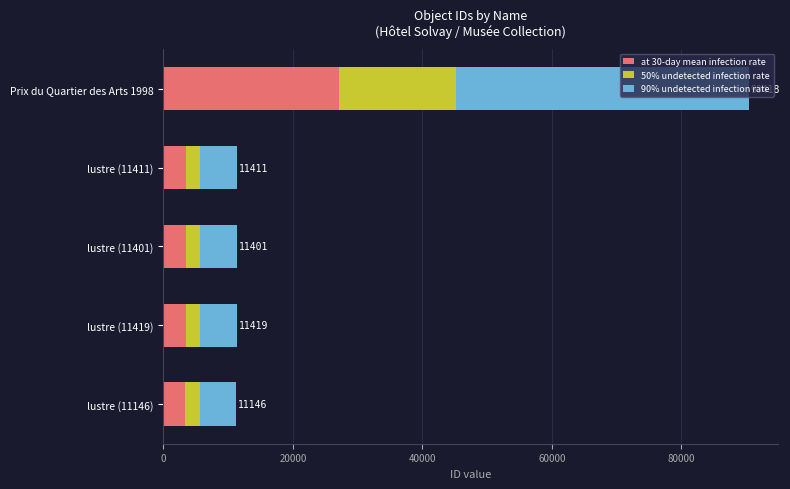

Is it true that at 30-day mean infection rate equals 3423.3 at lustre (11411)?

True